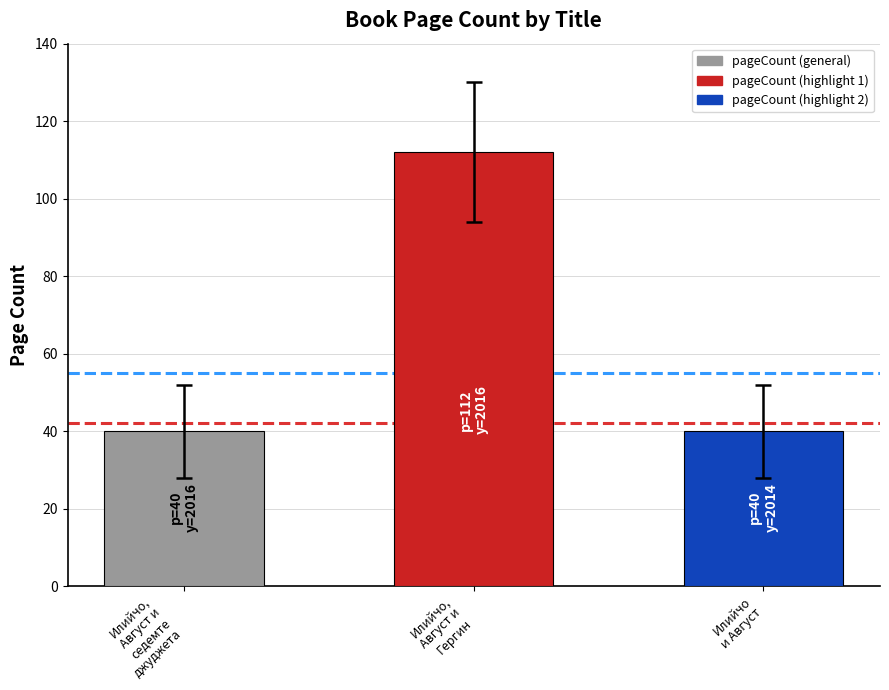

Reading left to right, list all the values displayed in this chart.

40	112	40